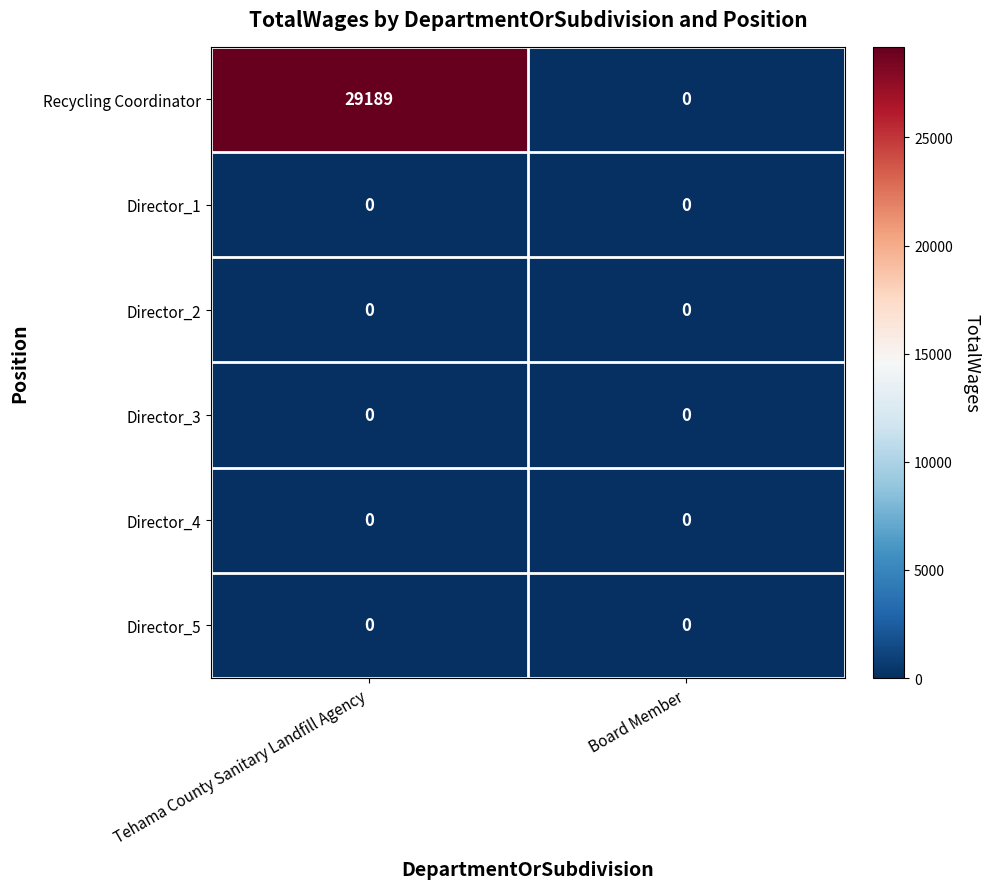

Which series has the widest spread of values?

Recycling Coordinator